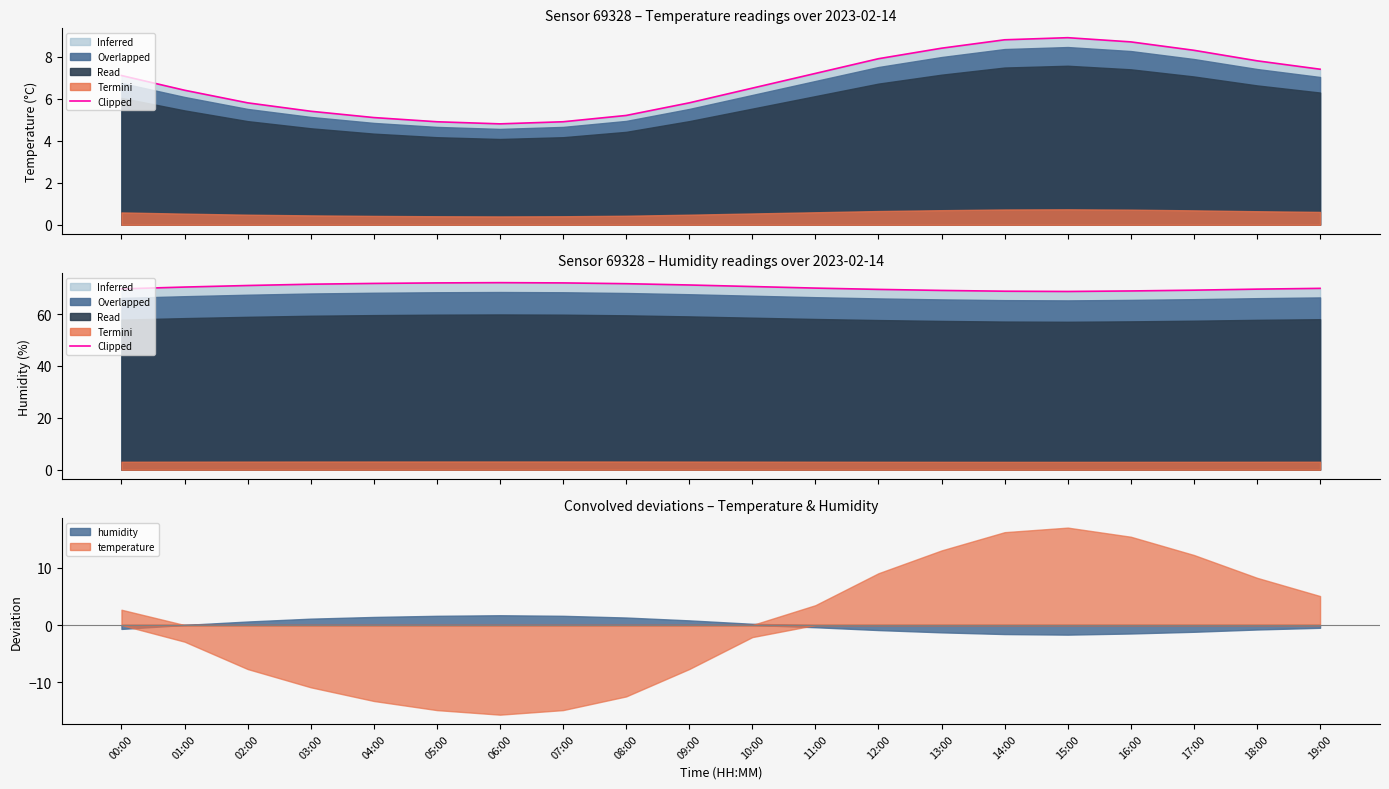

What is the difference between the maximum and minimum values?

3.4